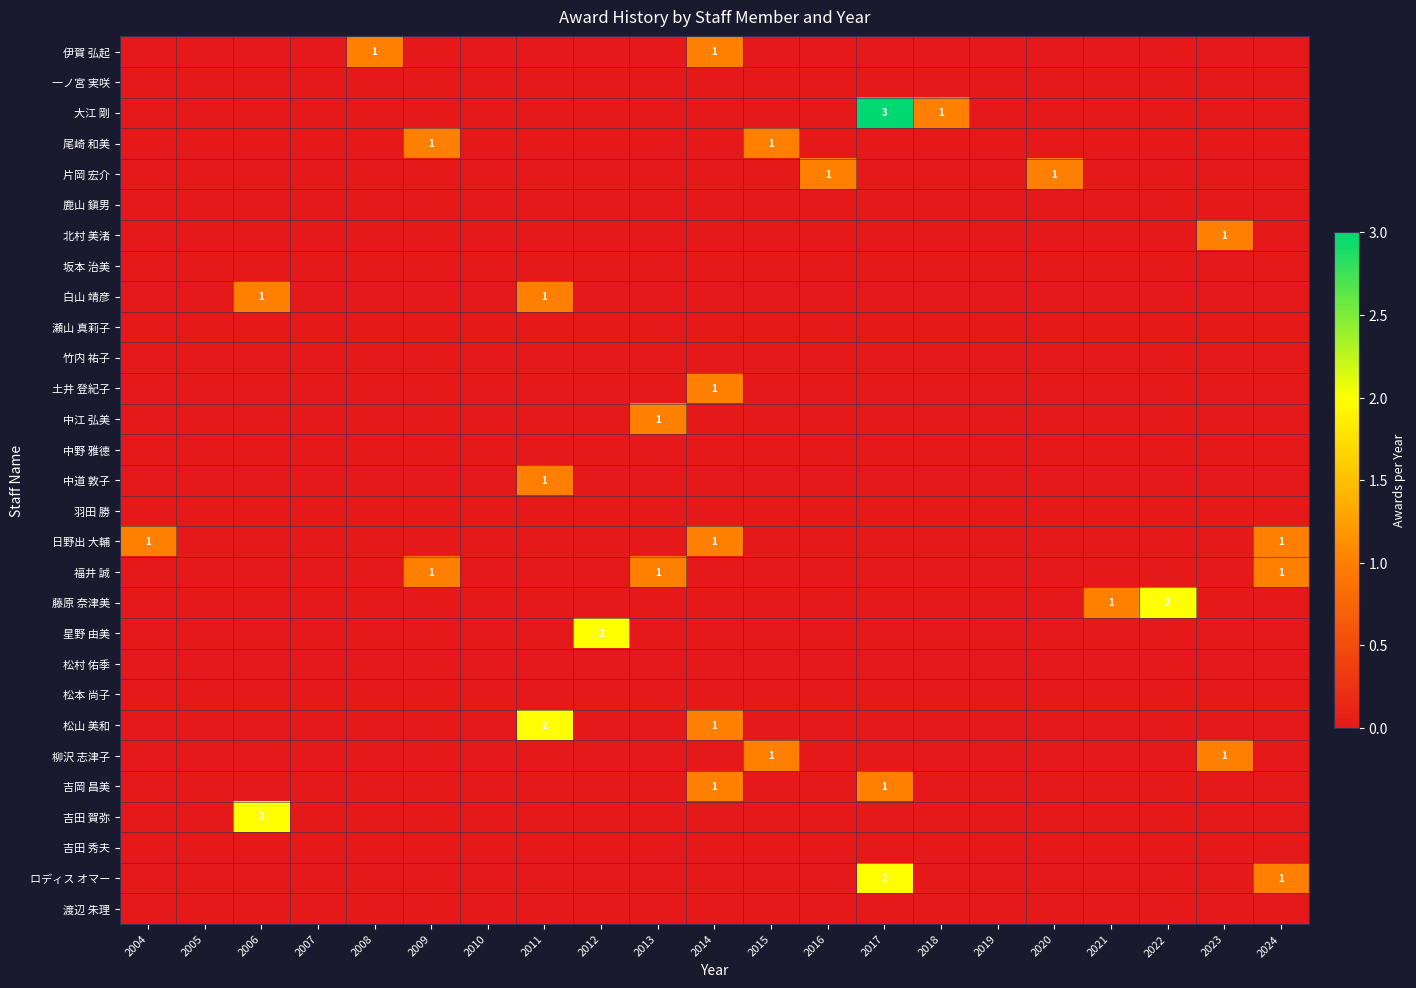

What is the spread (max minus min) of values at 2021?

1